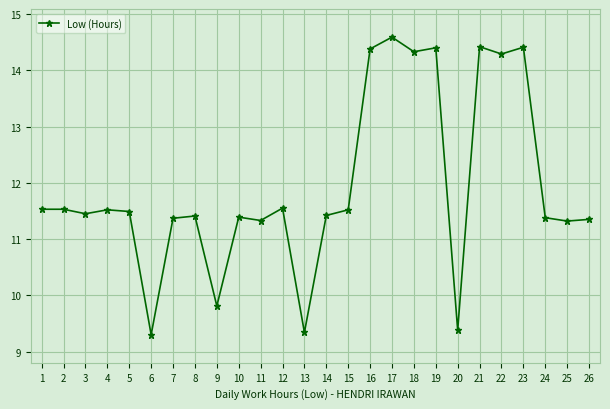

True or false: the data shows 11.5 at 1.

True